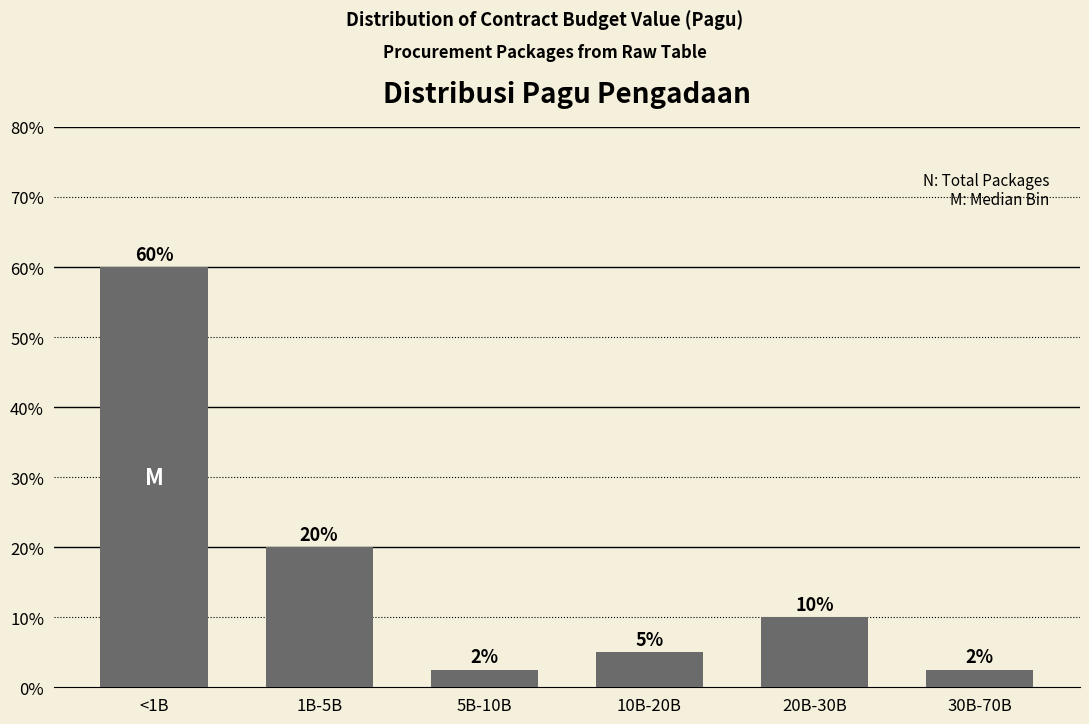

What position from the left is 20B-30B?

5